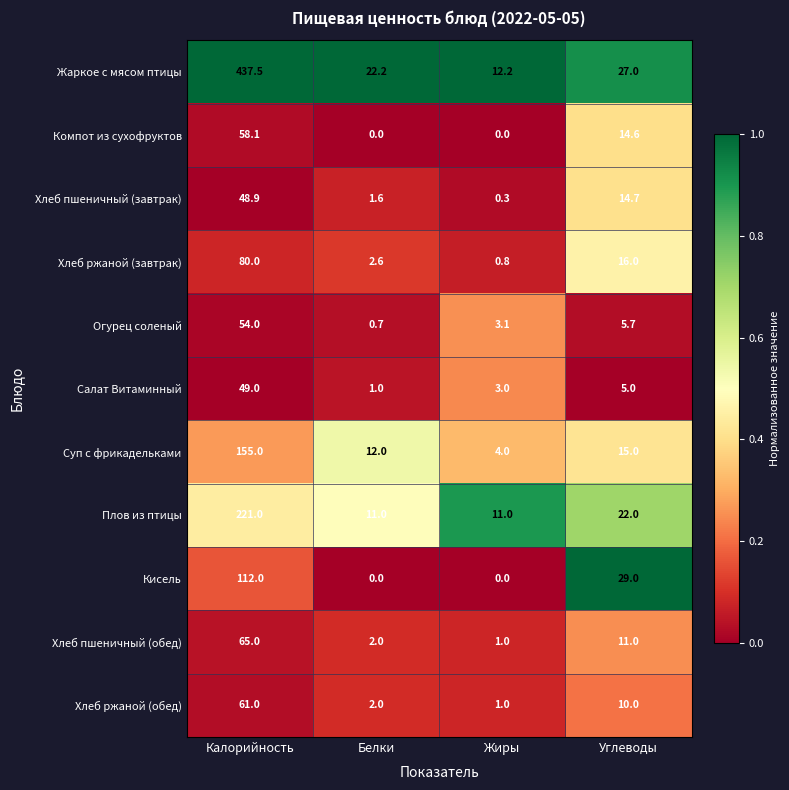

Rank the series by their maximum value, from highest to lowest.

Жаркое с мясом птицы, Плов из птицы, Суп с фрикадельками, Кисель, Хлеб ржаной (завтрак), Хлеб пшеничный (обед), Хлеб ржаной (обед), Компот из сухофруктов, Огурец соленый, Салат Витаминный, Хлеб пшеничный (завтрак)